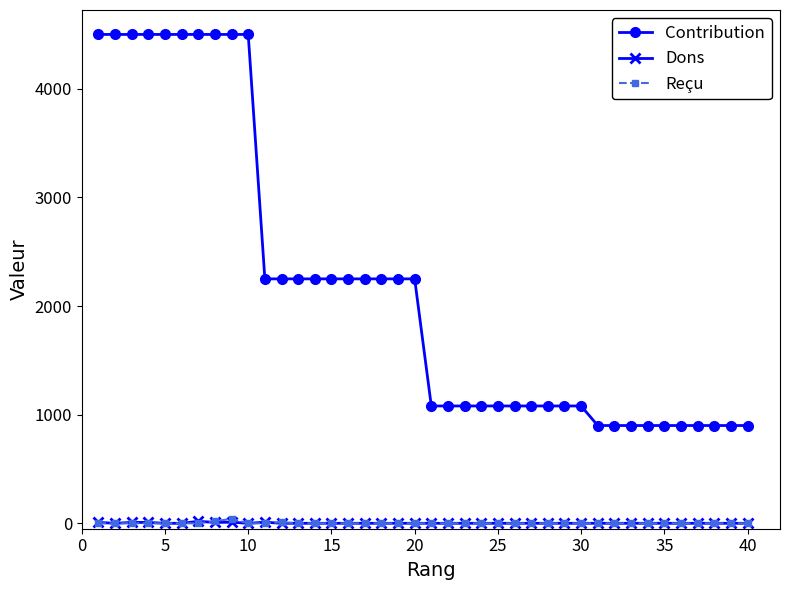

At how many categories does at least one series exceed 3827?

10